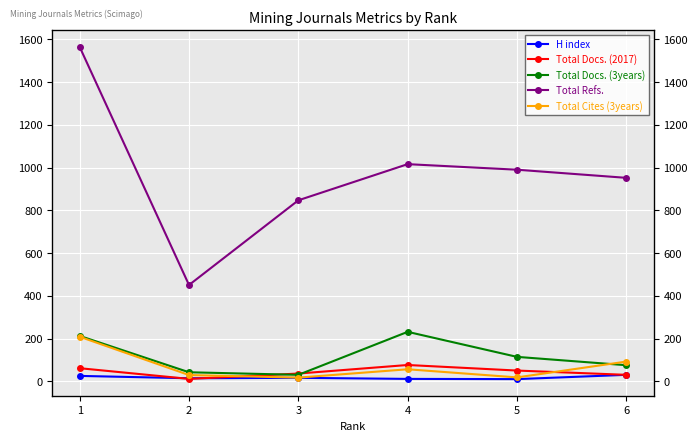

List the labels in order of Total Refs. value, smallest first.

2, 3, 6, 5, 4, 1